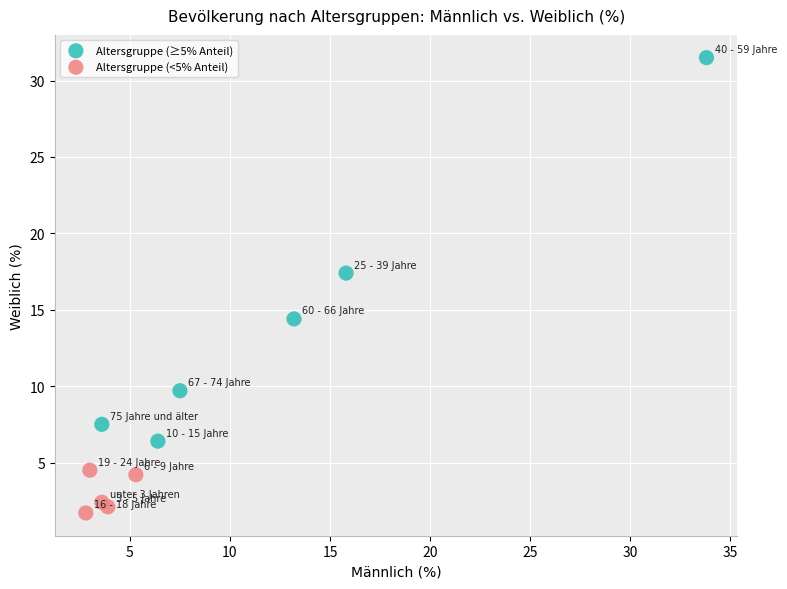

What are all the series names shown in the legend?

Altersgruppe (≥5% Anteil), Altersgruppe (<5% Anteil)